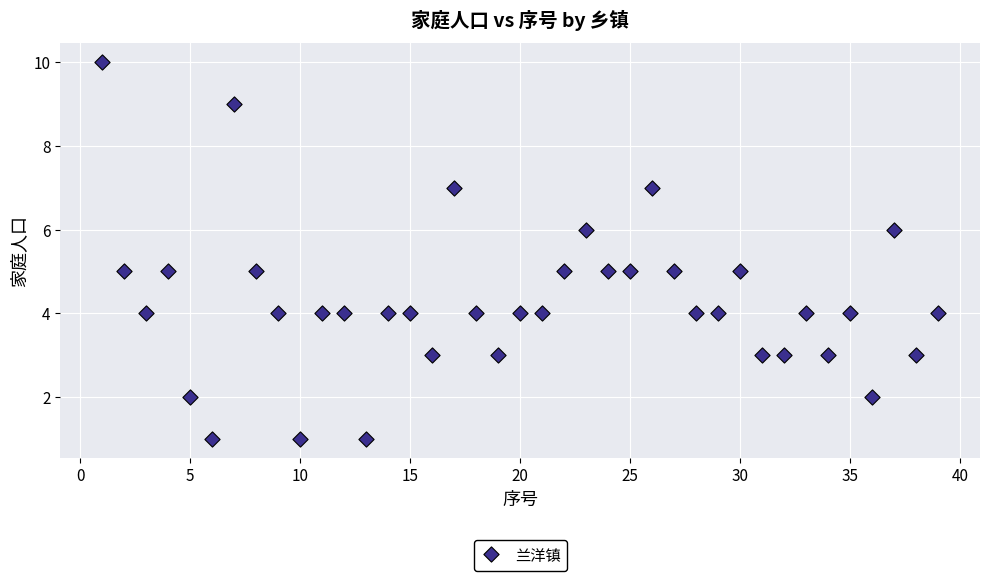

What is the range of Y values (max minus min)?

9